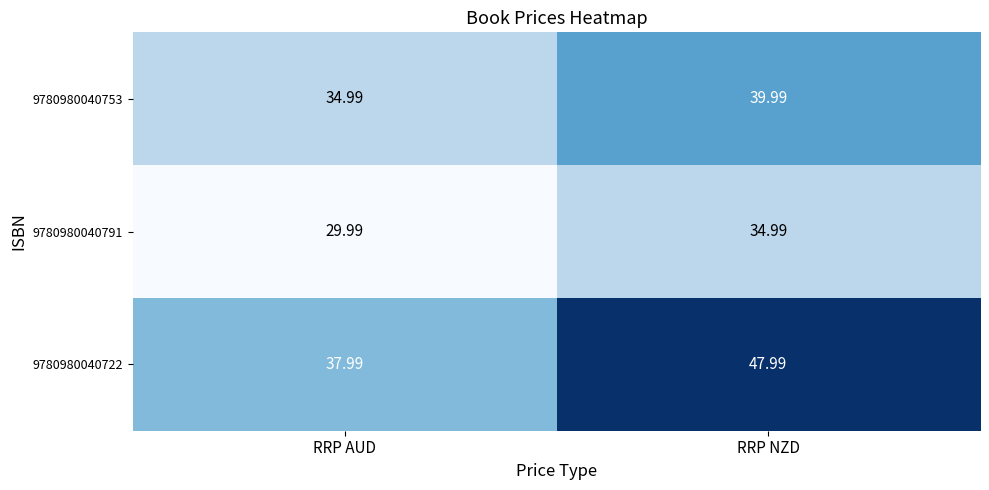

At which category does the chart reach its peak across all series?

RRP NZD